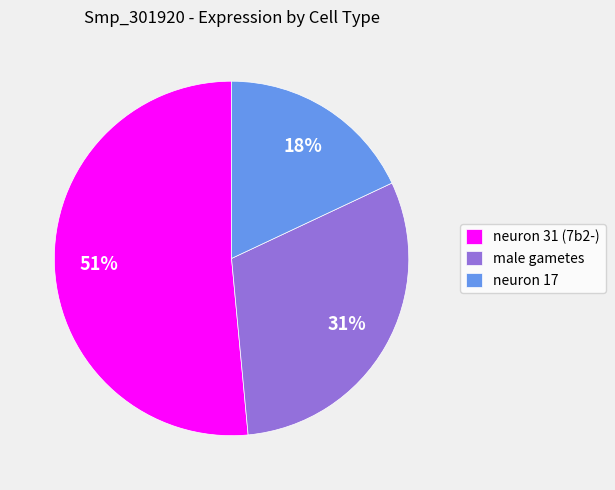

Which slice represents more than half of the pie?

neuron 31 (7b2-)